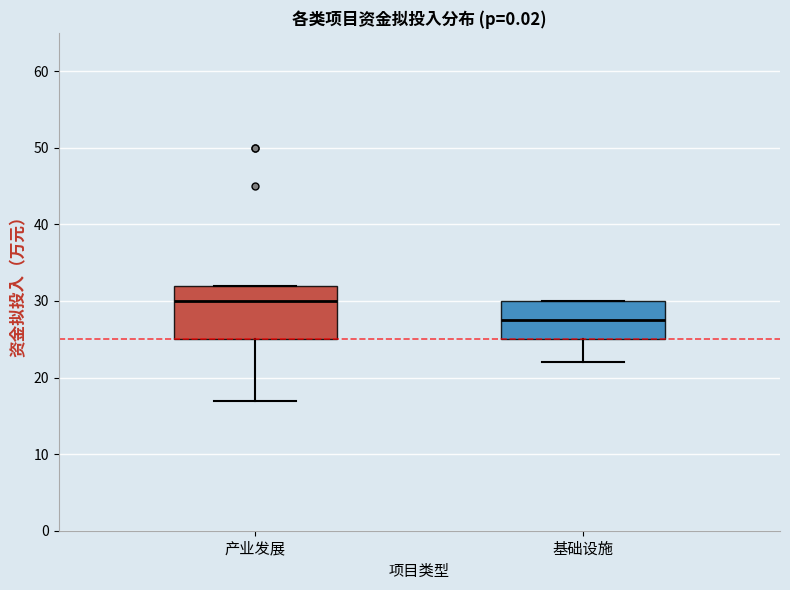

Reading left to right, transcribe this box plot: for each box, give where its median line is, the range the box spans, and where its two whiskers end, as read against the y-axis. The values are not printed on the chart, so give them approximately, as read against the axis.

产业发展: median 30, box 25 to 32, whiskers 17 to 32
基础设施: median 28, box 25 to 30, whiskers 22 to 30